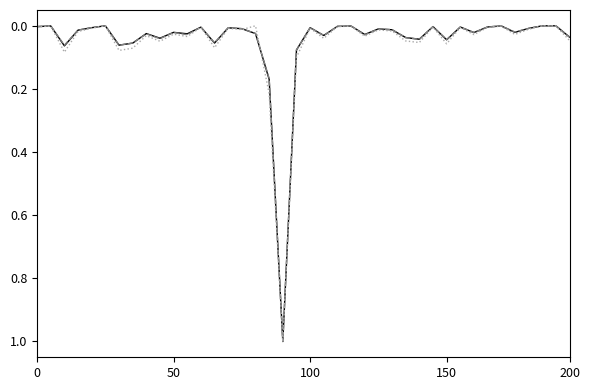

What is the greatest value displayed?

1.0